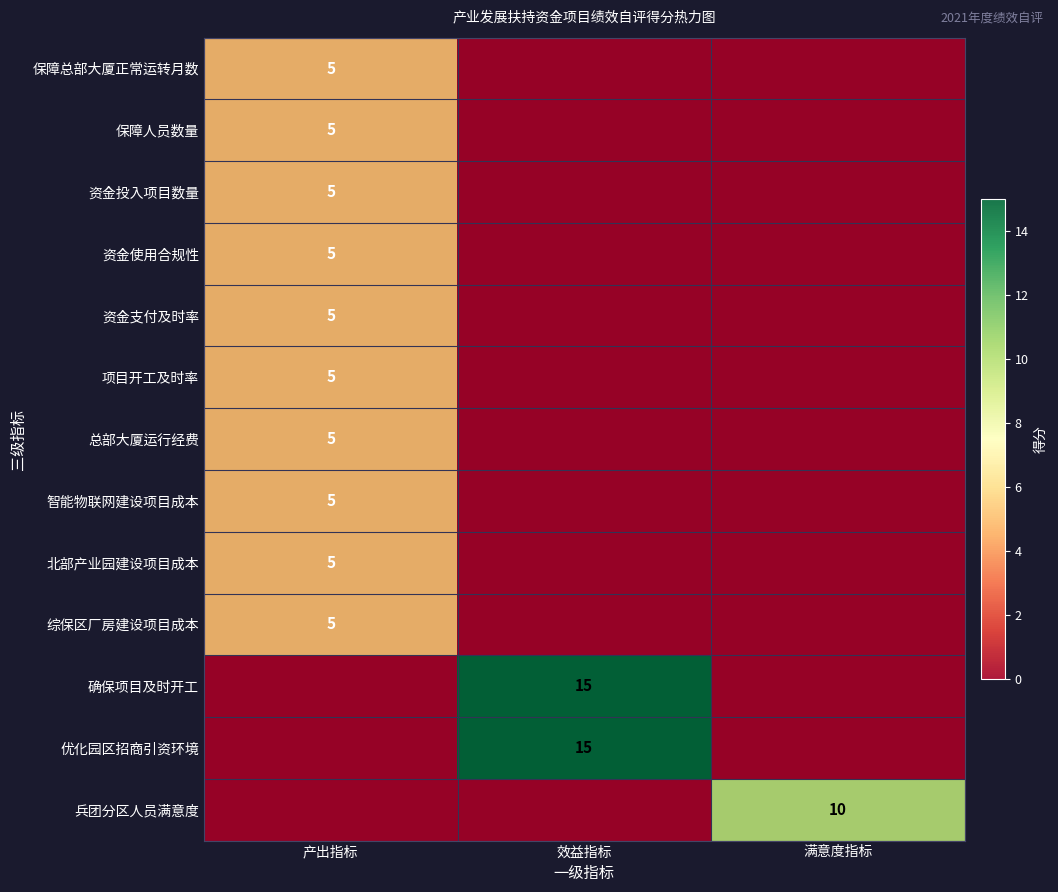

The value of 资金使用合规性 at 产出指标 is 2. True or false?

False